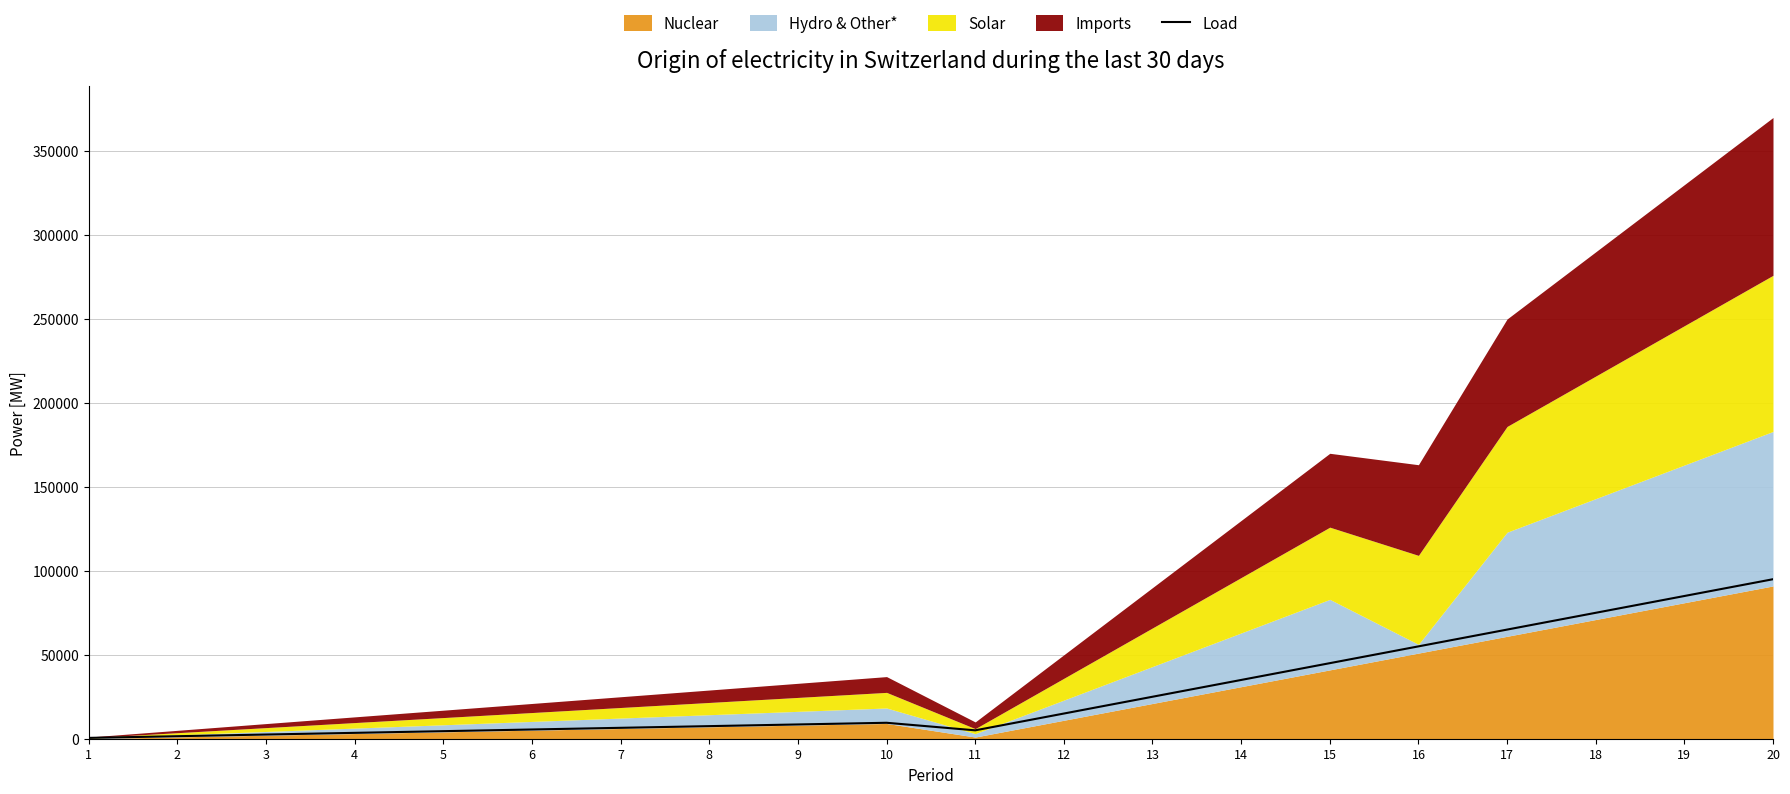

Reading right to left, what are all the values shown in this chart?

20=95000	19=85000	18=75000	17=65000	16=55000	15=45000	14=35000	13=25000	12=15000	11=5000	10=9500	9=8500	8=7500	7=6500	6=5500	5=4500	4=3500	3=2500	2=1500	1=500